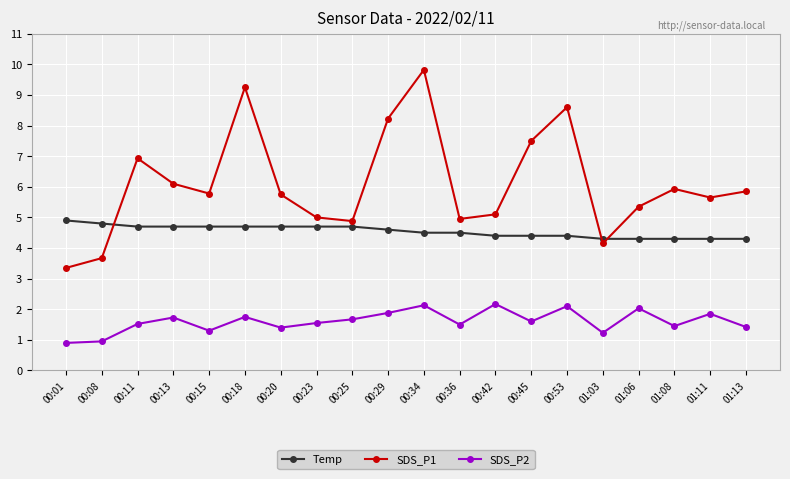

What is the sum of all Temp values?

90.9